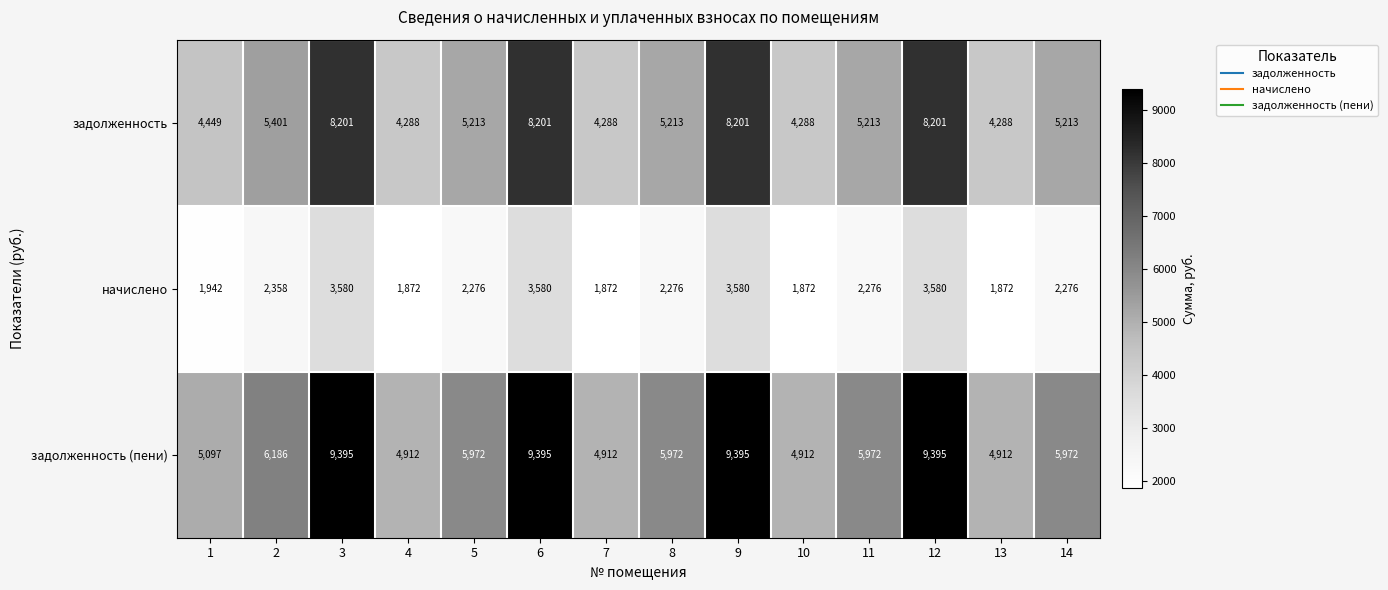

What is the difference between the highest and lowest values at 11?

3696